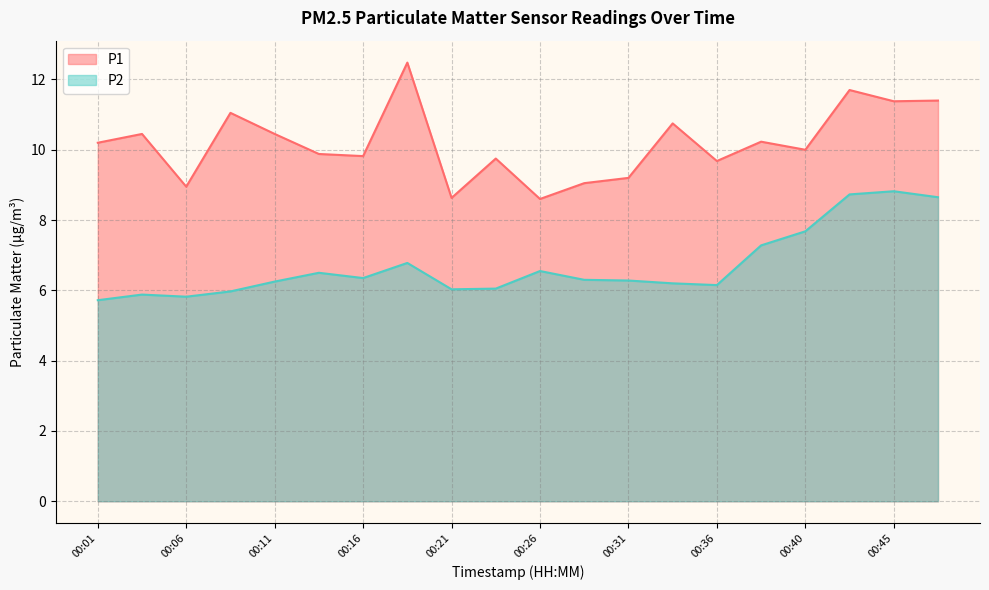

Is it true that P2 equals 2.7 at 00:36?

False